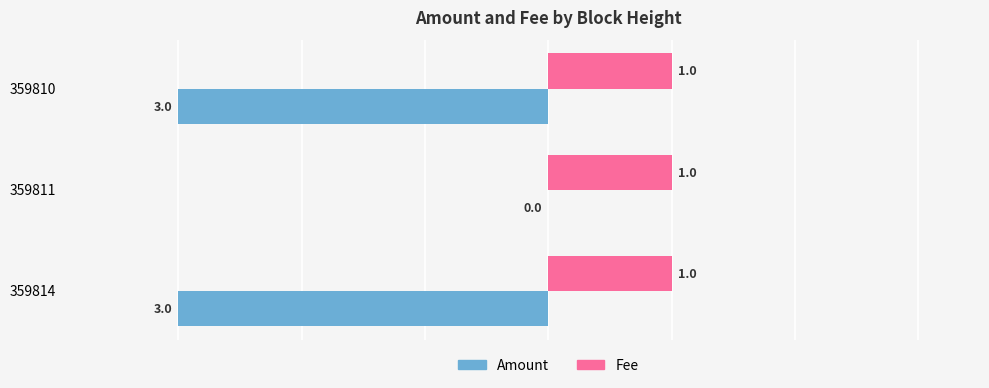

At which category is the sum across all series the highest?

359811